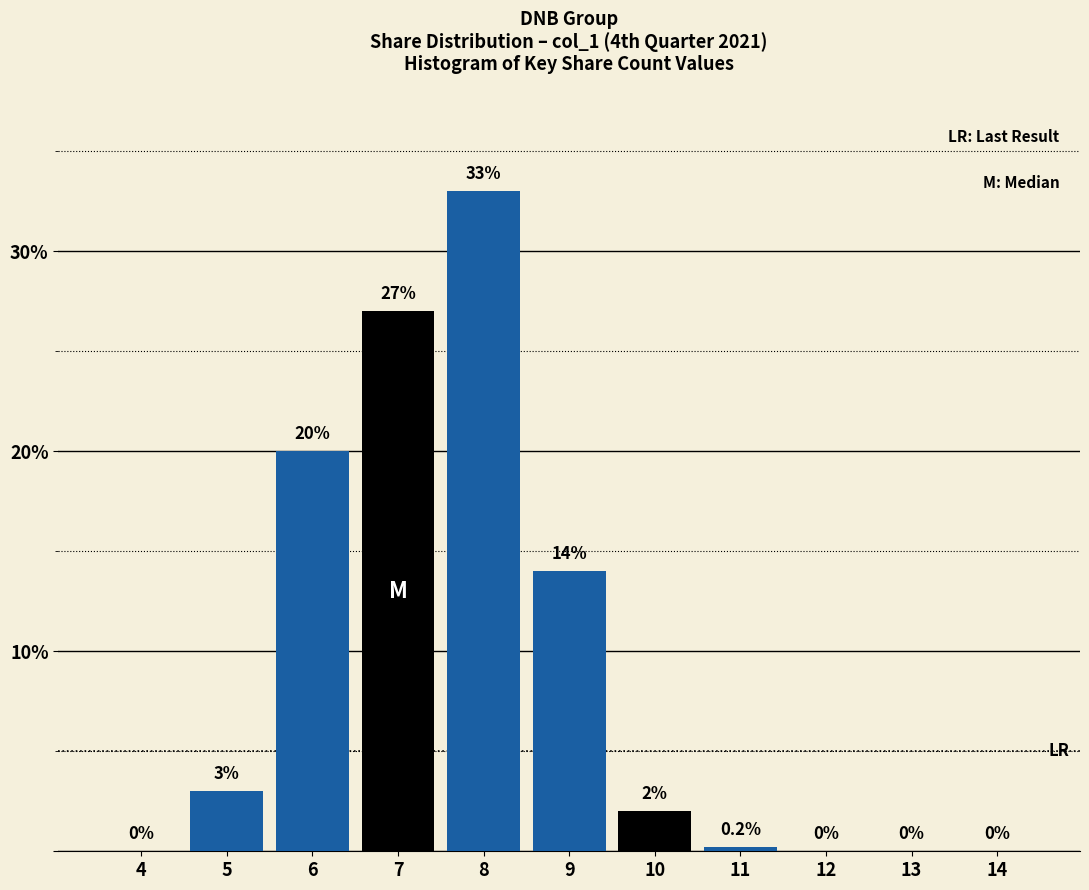

Reading left to right, list all the values displayed in this chart.

4=0.0	5=3.0	6=20.0	7=27.0	8=33.0	9=14.0	10=2.0	11=0.2	12=0.0	13=0.0	14=0.0